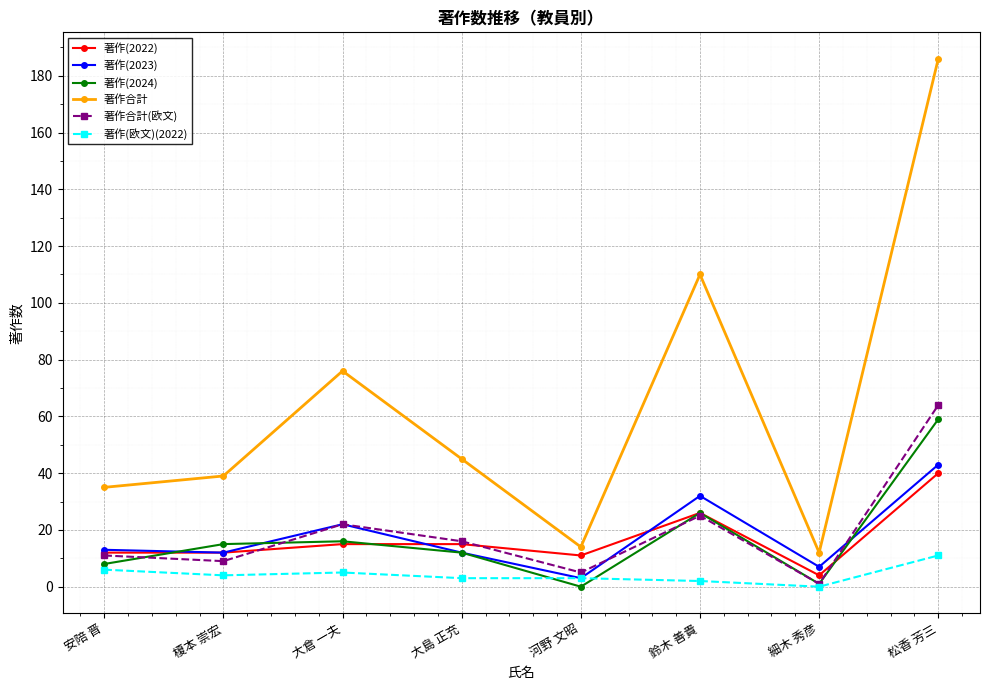

How many interior local peaks does the 著作合計 series have?

2